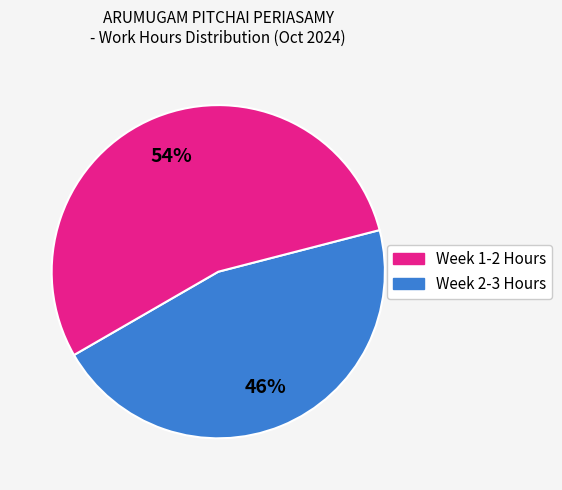

To the nearest percent, what is the average slice percentage?

50%